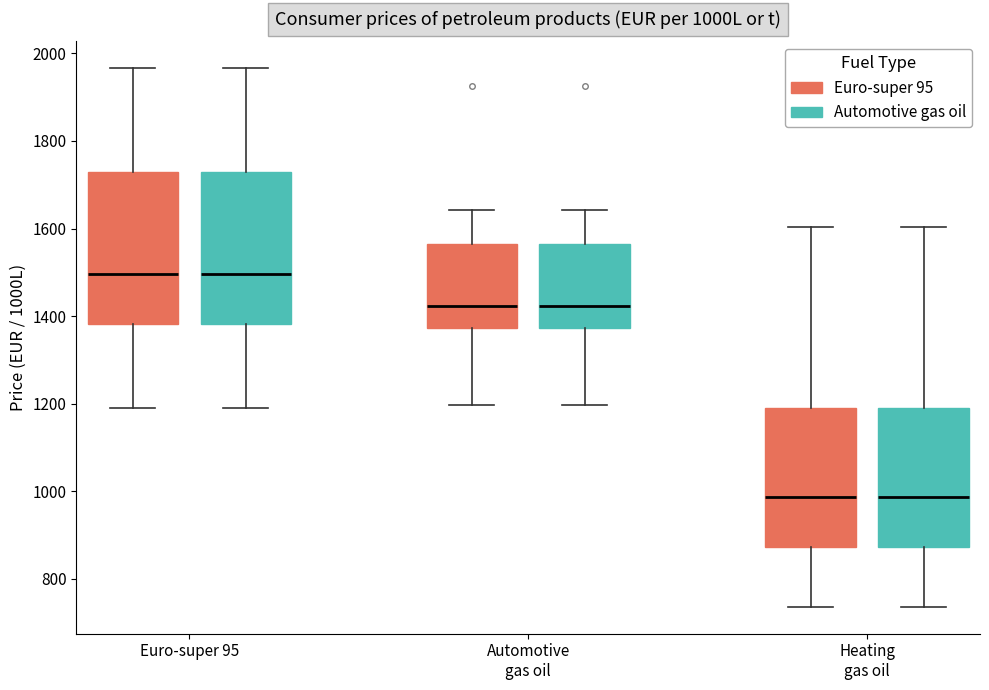

Where does the upper whisker of the box for Euro-super 95 (Euro-super 95) end on the y-axis? The values are not printed on the chart, so give them approximately, as read against the axis.

1960